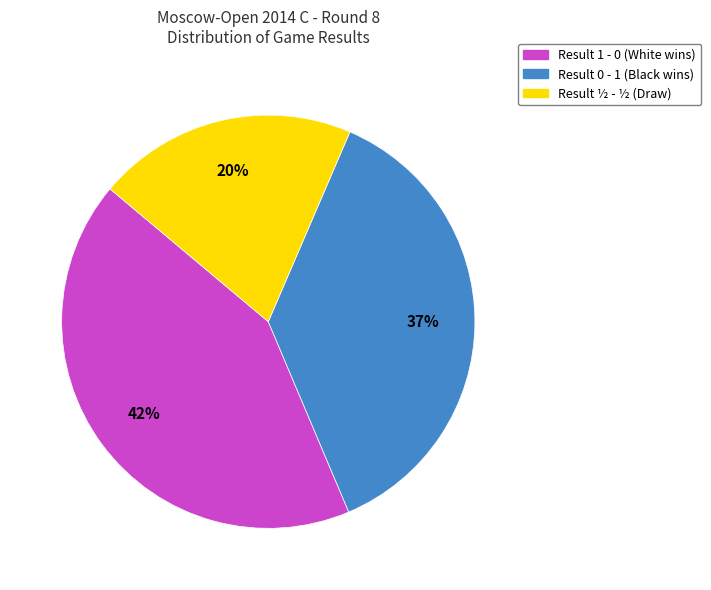

Is there any slice that represents more than half of the pie?

No